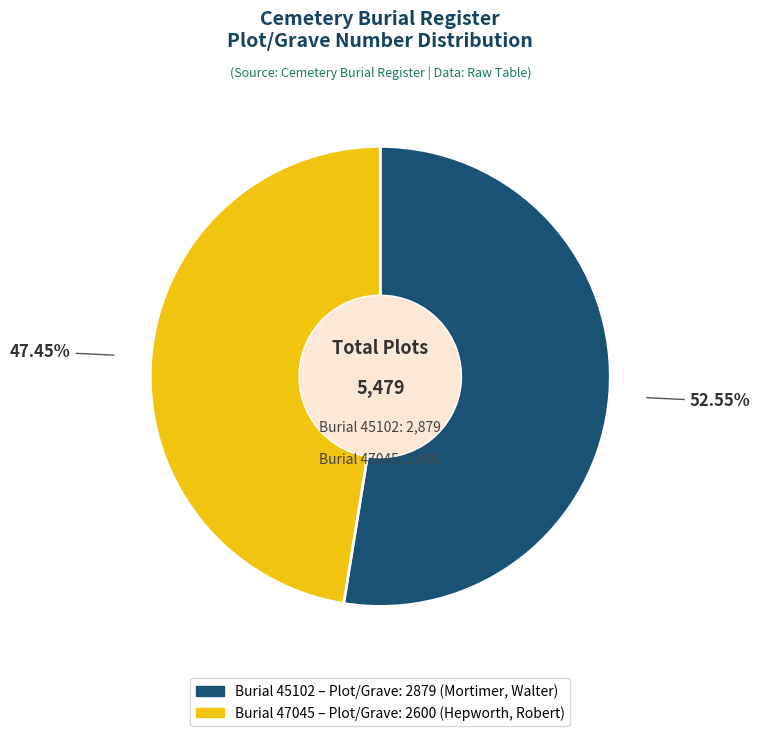

Is there any slice that represents more than half of the pie?

Yes